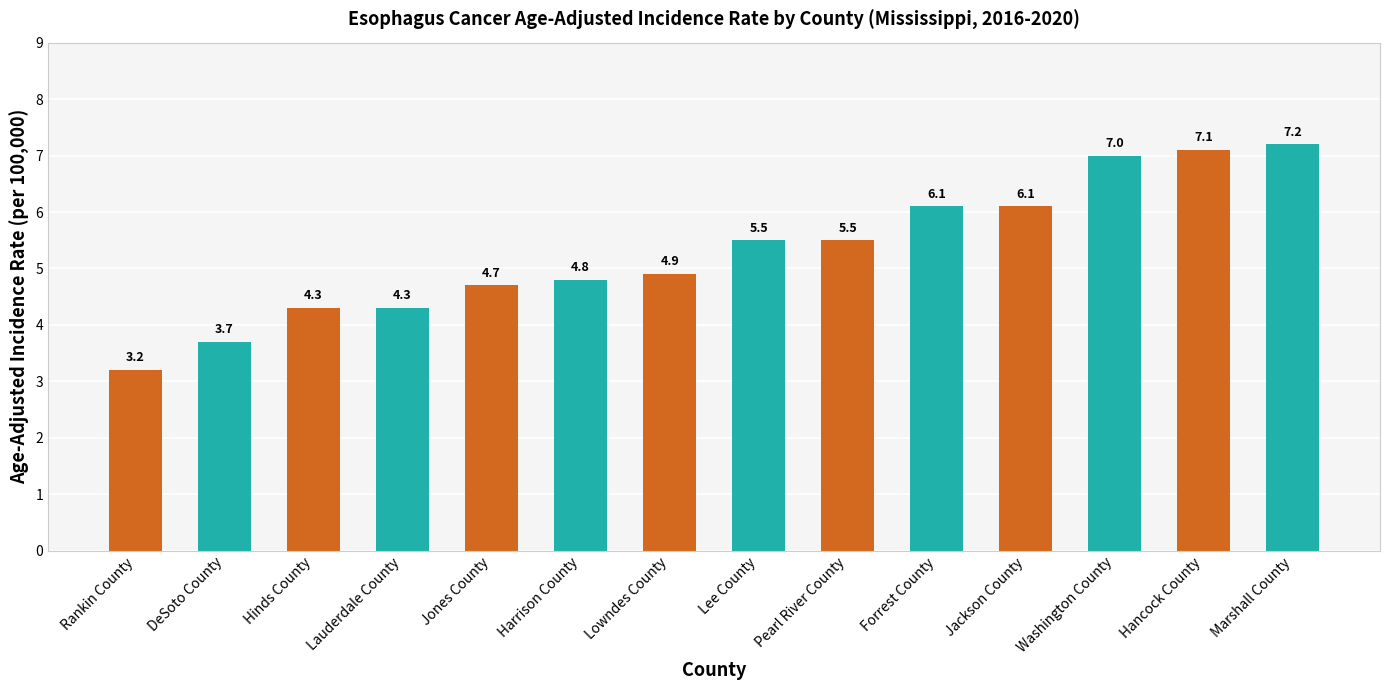

Reading right to left, what are all the values shown in this chart?

Marshall County=7.2	Hancock County=7.1	Washington County=7.0	Jackson County=6.1	Forrest County=6.1	Pearl River County=5.5	Lee County=5.5	Lowndes County=4.9	Harrison County=4.8	Jones County=4.7	Lauderdale County=4.3	Hinds County=4.3	DeSoto County=3.7	Rankin County=3.2